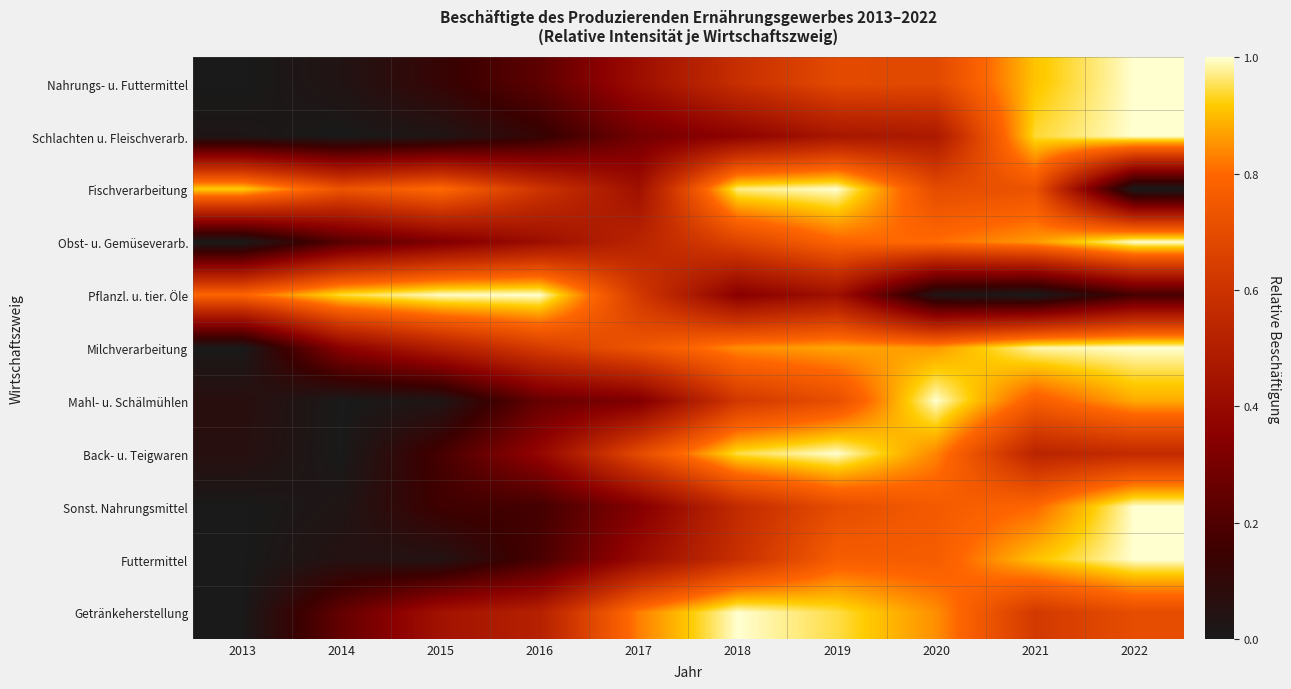

Between 2015 and 2021, which series saw the biggest shift?

Pflanzl. u. tier. Öle